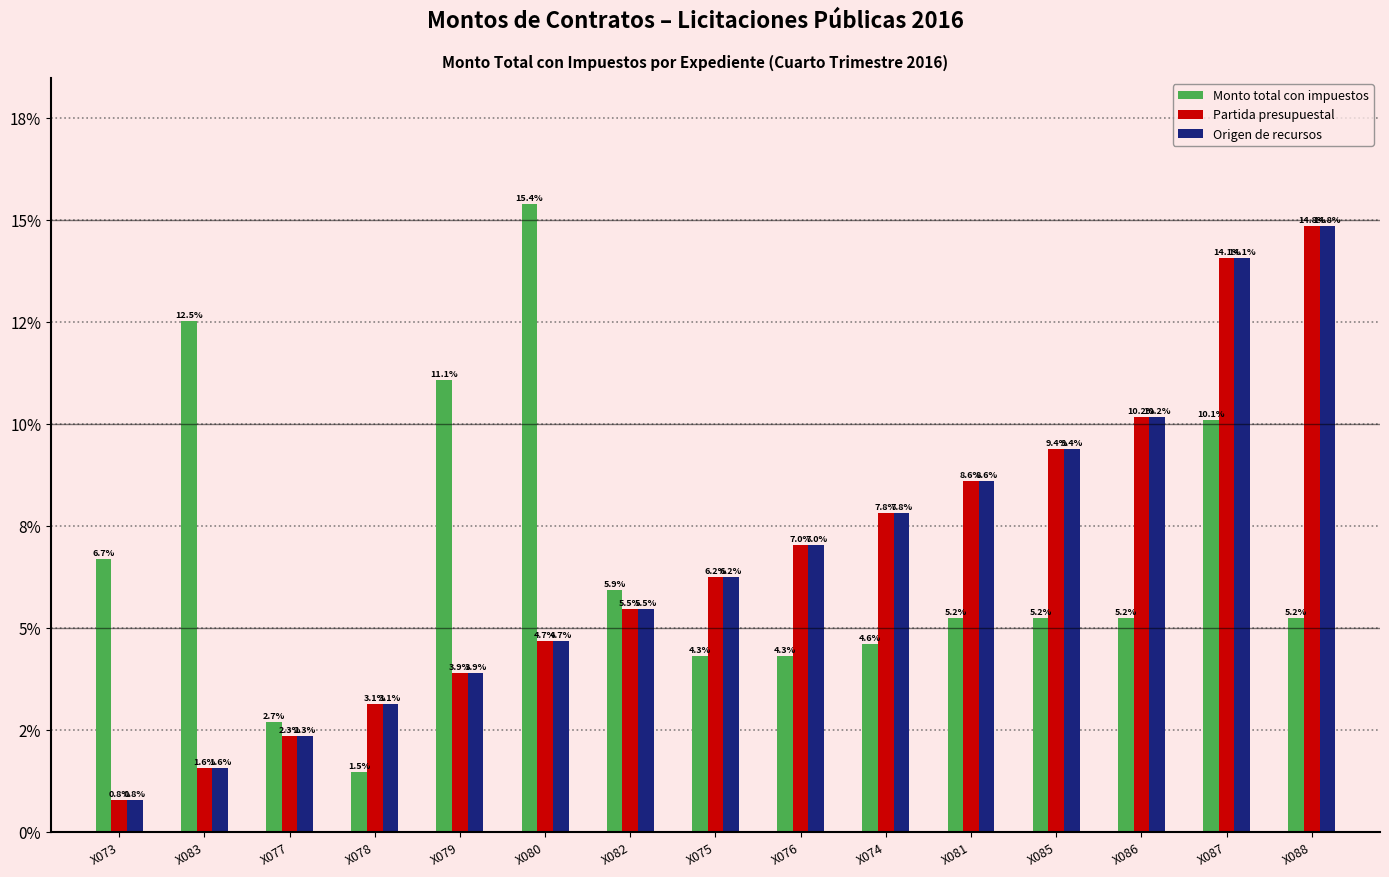

Does the chart contain any negative values?

No